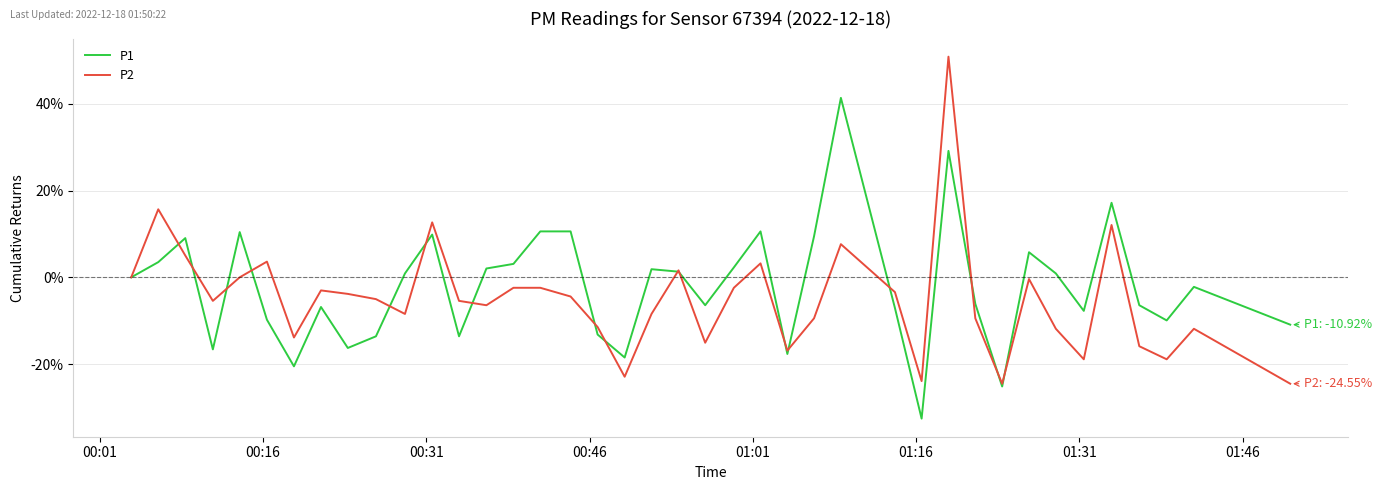

List the series in order of their peak value, highest first.

P2, P1